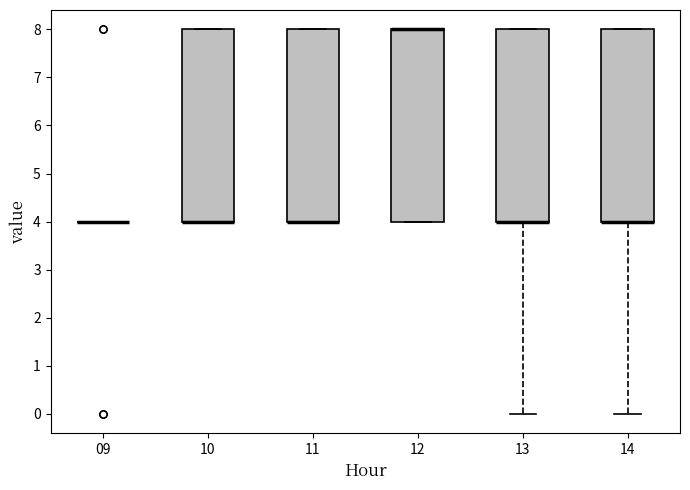

Reading left to right, transcribe this box plot: for each box, give where its median line is, the range the box spans, and where its two whiskers end, as read against the y-axis. The values are not printed on the chart, so give them approximately, as read against the axis.

09: box collapsed to a line at 4, whiskers 4 to 4
10: median 4 (drawn on the box's lower edge), box 4 to 8, whiskers 4 to 8
11: median 4 (drawn on the box's lower edge), box 4 to 8, whiskers 4 to 8
12: median 8 (drawn on the box's upper edge), box 4 to 8, whiskers 4 to 8
13: median 4 (drawn on the box's lower edge), box 4 to 8, whiskers 0 to 8
14: median 4 (drawn on the box's lower edge), box 4 to 8, whiskers 0 to 8